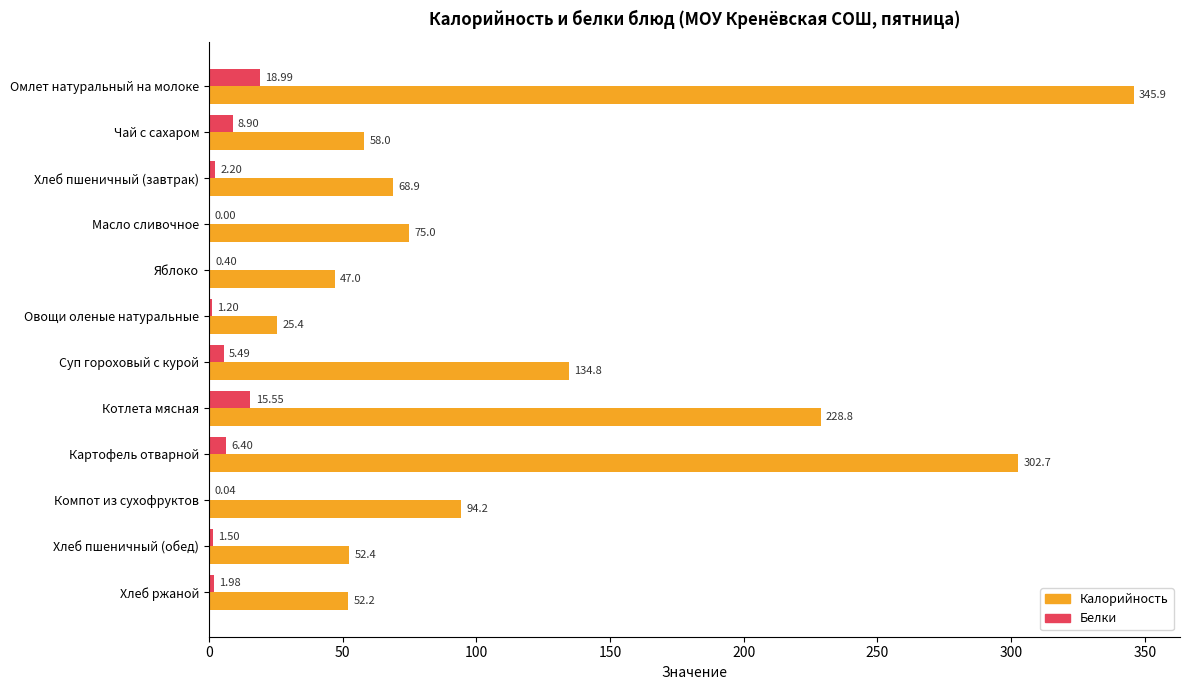

What is the maximum value for Калорийность?

345.9